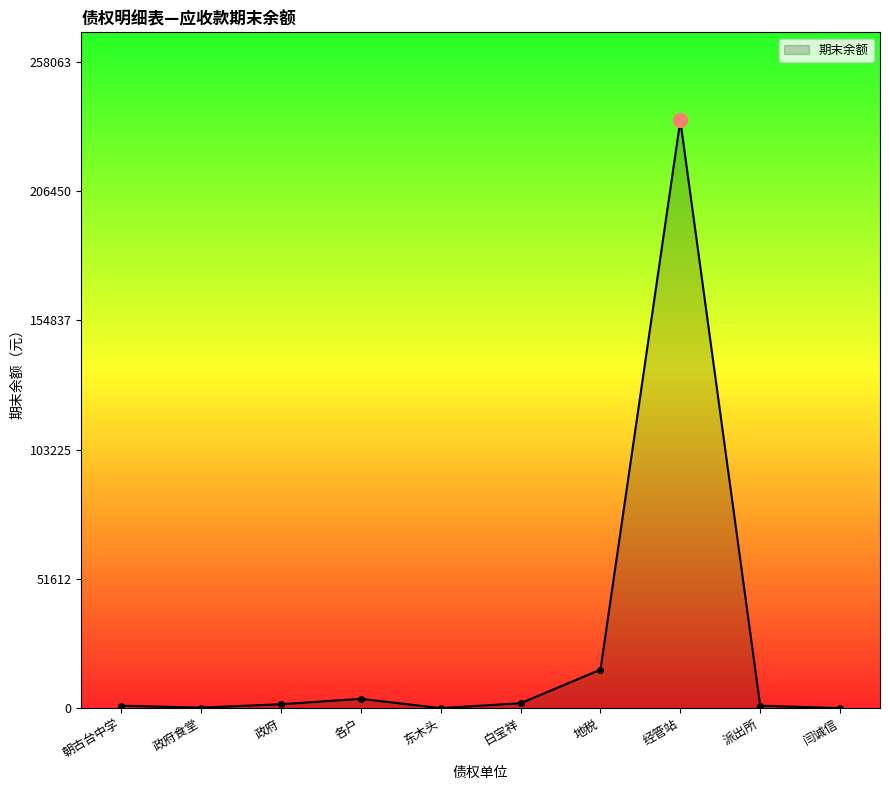

True or false: the data shows 107459.4 at 经管站.

False